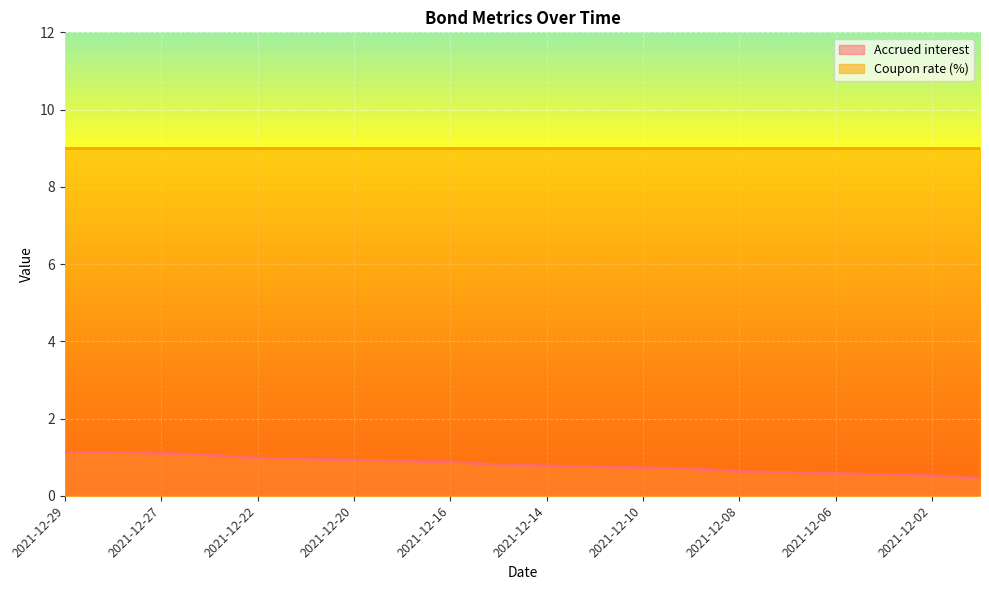

List the labels in order of value, largest first.

2021-12-29, 2021-12-28, 2021-12-27, 2021-12-23, 2021-12-22, 2021-12-21, 2021-12-20, 2021-12-17, 2021-12-16, 2021-12-15, 2021-12-14, 2021-12-13, 2021-12-10, 2021-12-09, 2021-12-08, 2021-12-07, 2021-12-06, 2021-12-03, 2021-12-02, 2021-12-01